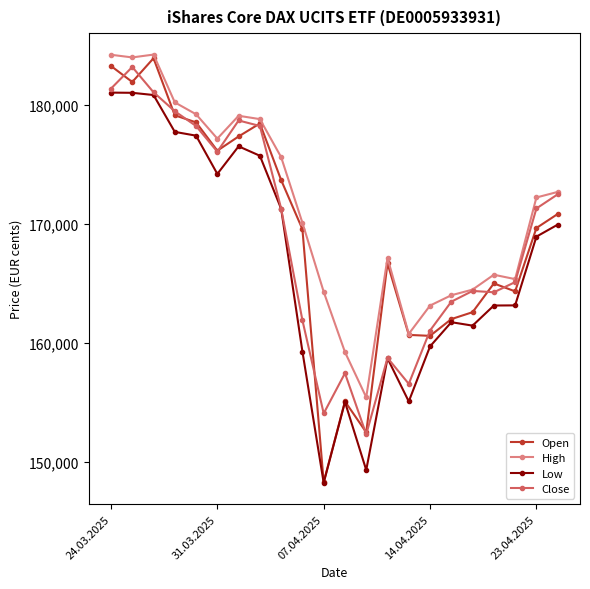

Which series has the largest range (max minus min)?

Open